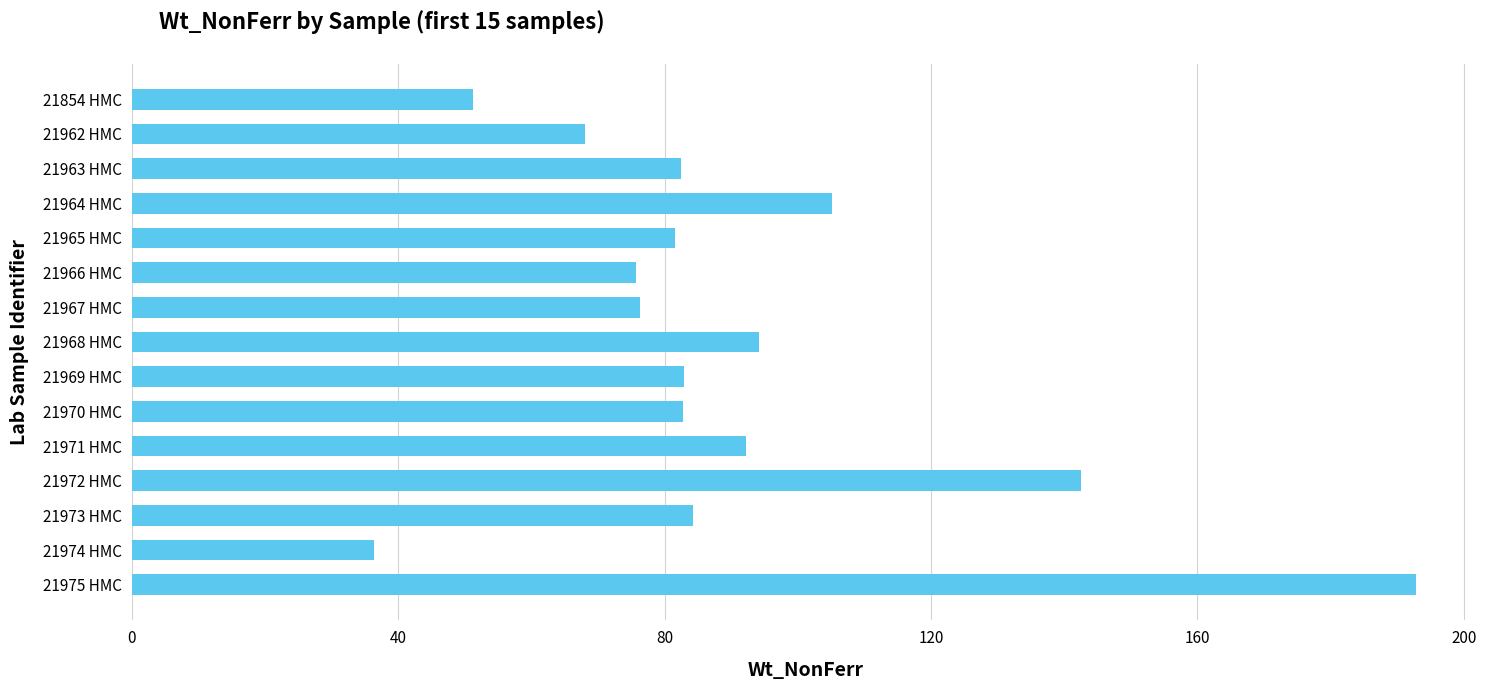

Read the value at 21974 HMC.

36.4